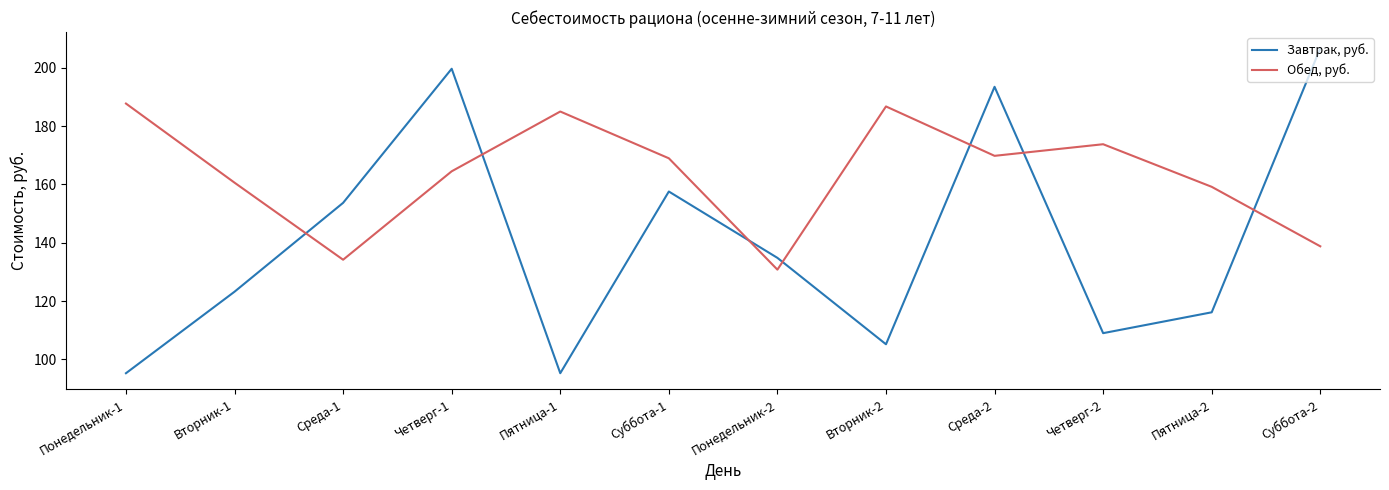

What is the spread (max minus min) of values at Среда-1?

19.5